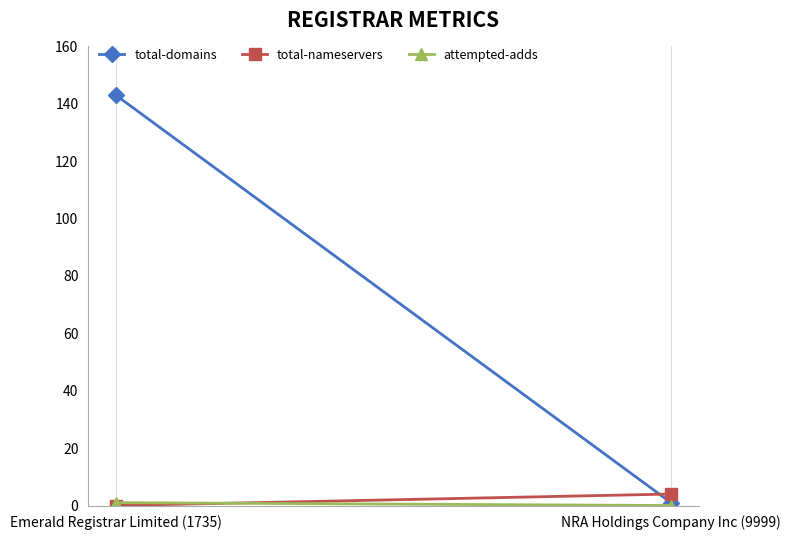

Which category has the lowest value in the attempted-adds series?

NRA Holdings Company Inc (9999)